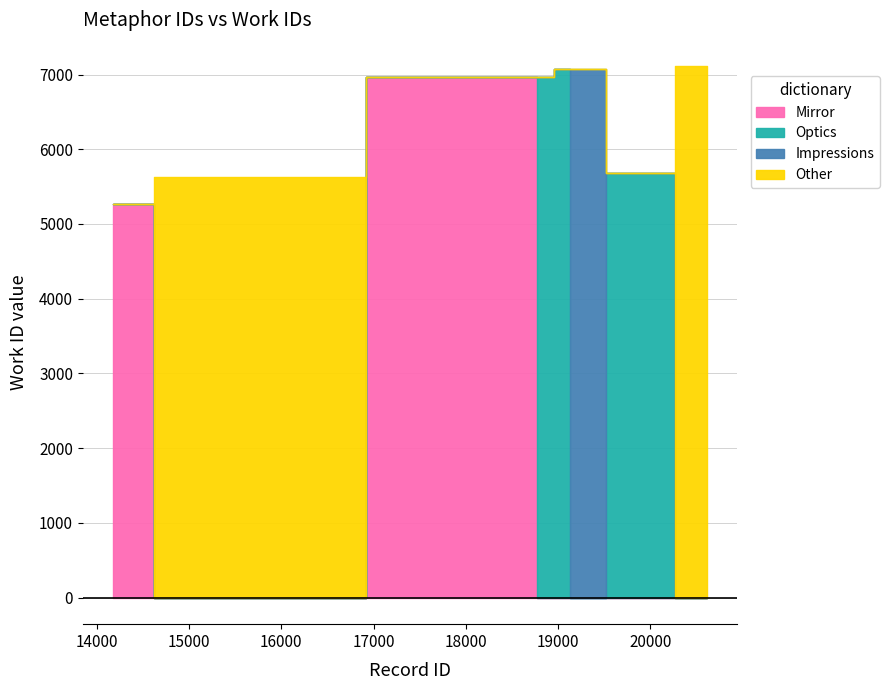

True or false: id and work_id intersect in this chart.

False